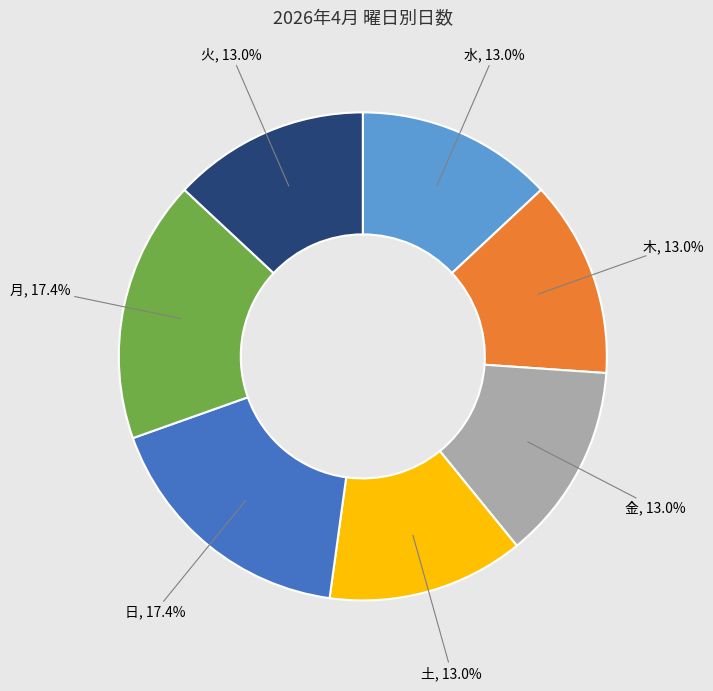

Approximately how many times larger is the value at 金 compared to 月?

0.7